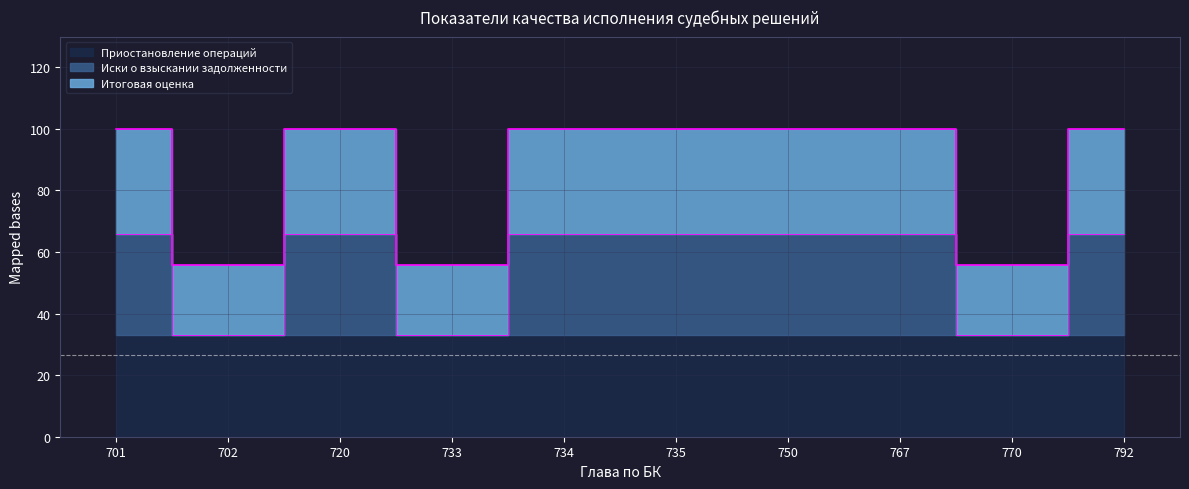

Does the chart have visible grid lines?

Yes